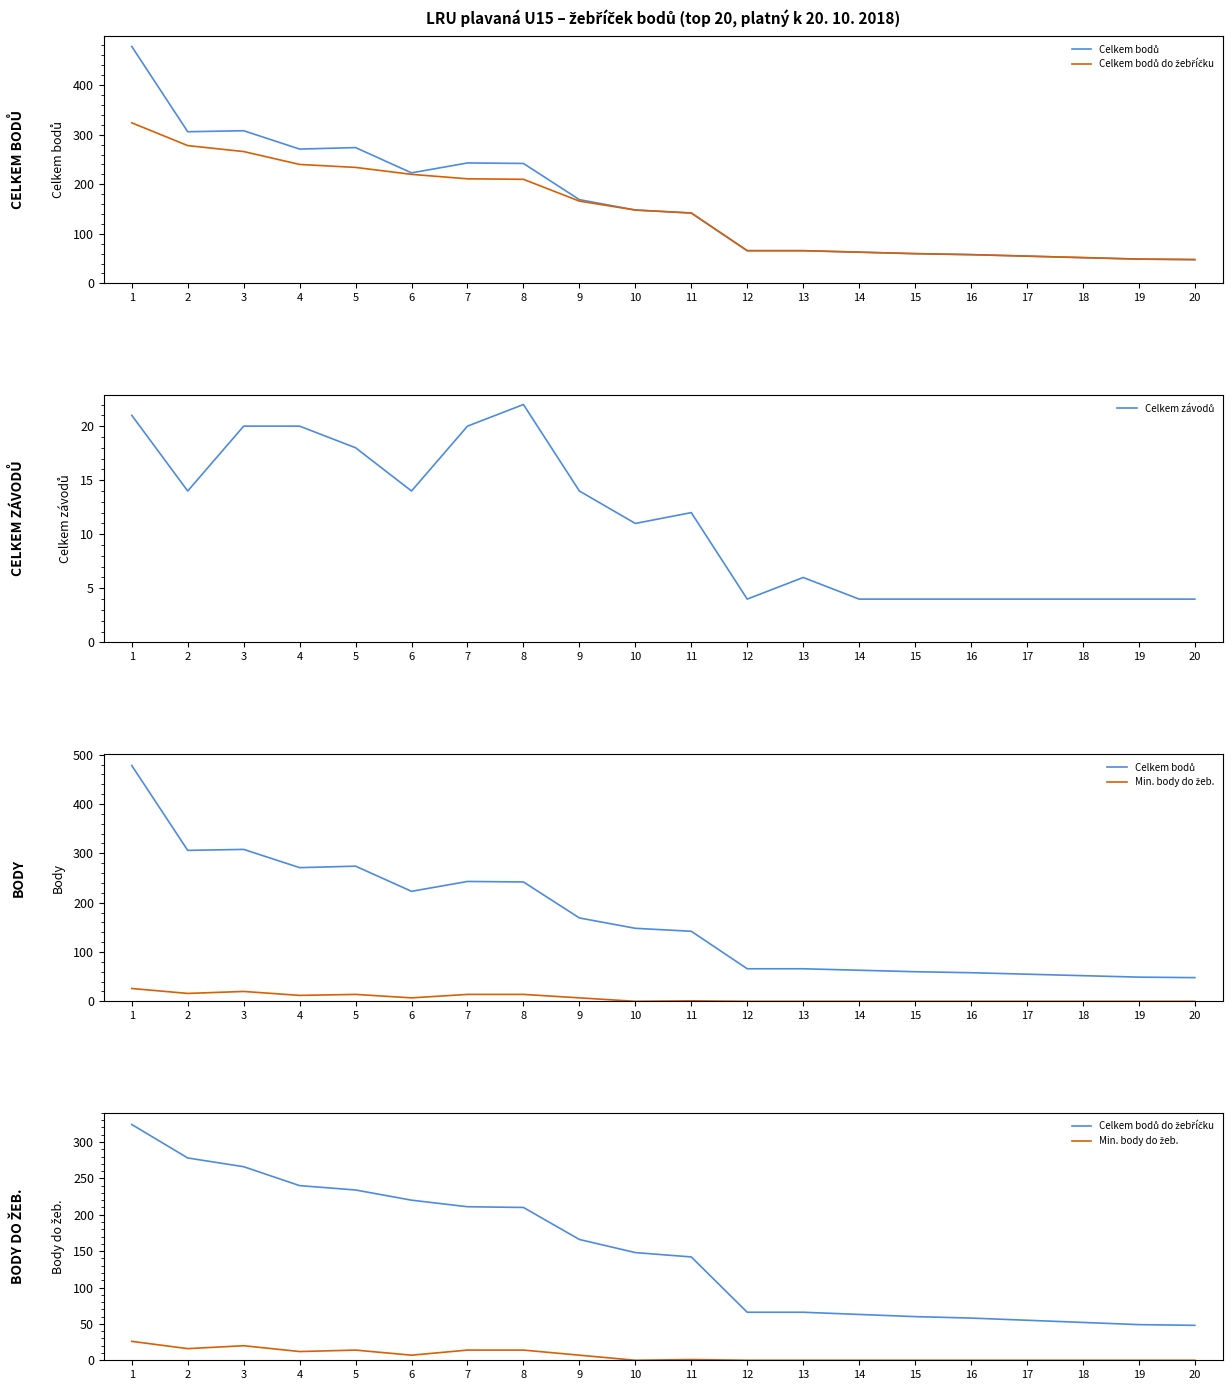

What is the total value across all series at 9?

356